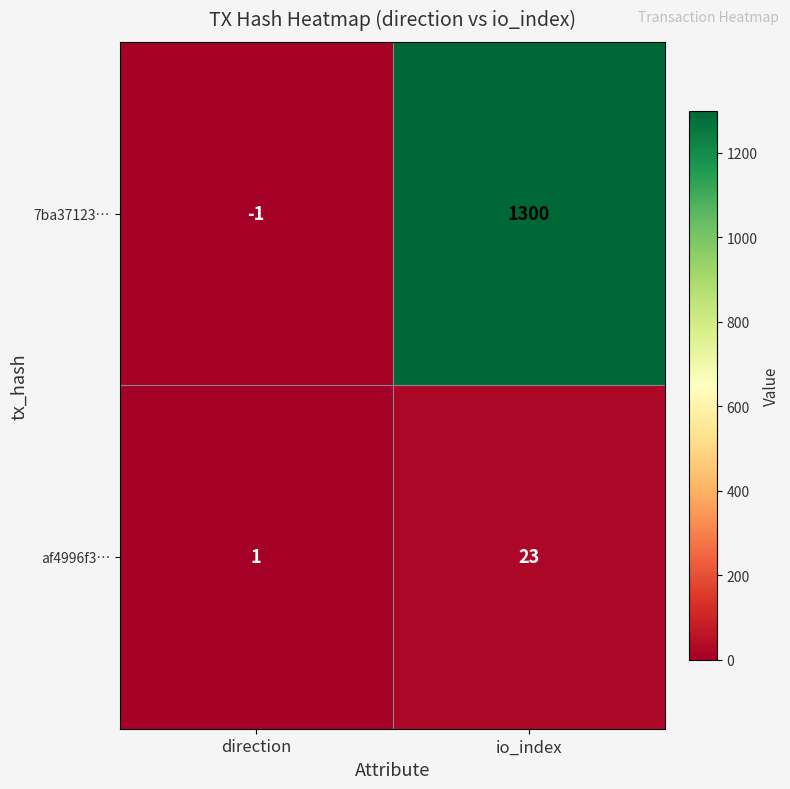

What is the smallest value displayed?

-1